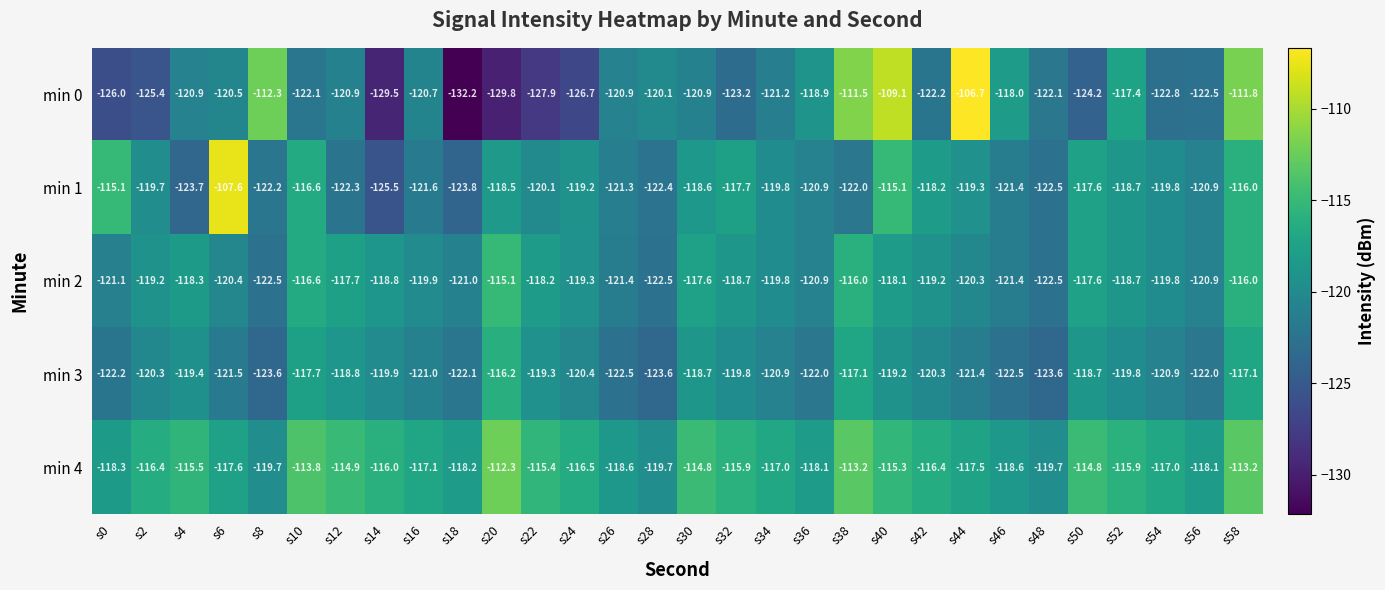

True or false: min 1 has a value of -122.0 at s38.

True